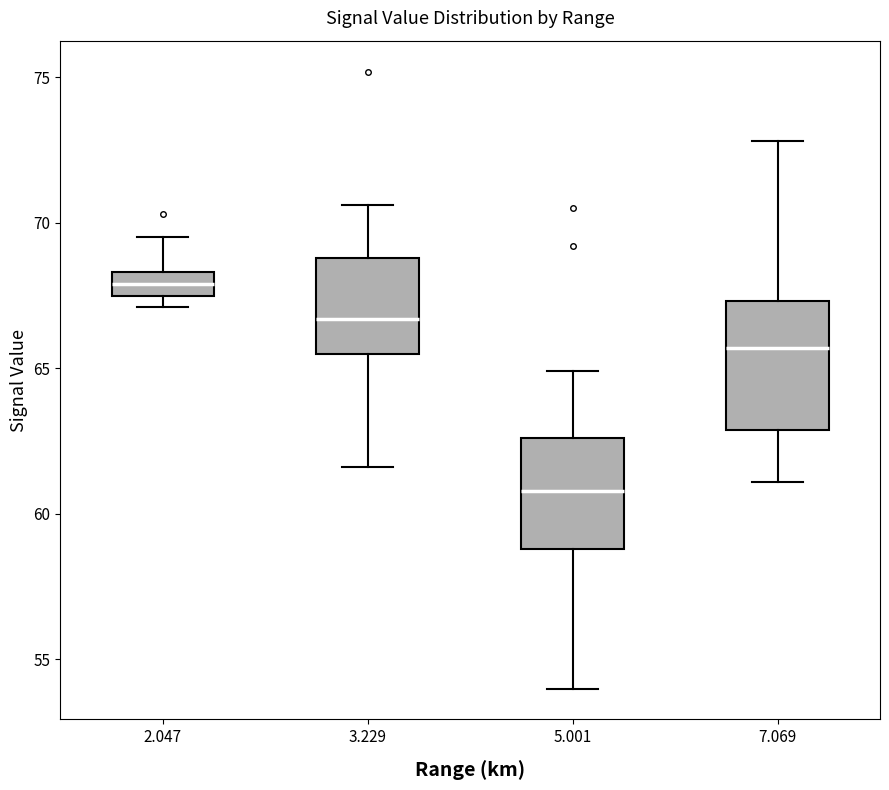

Reading left to right, read every box against the y-axis: the position of its median line, the range the box covers, and the ends of its whiskers. The values are not printed on the chart, so give them approximately, as read against the axis.

2.047: median 68.0, box 67.5 to 68.5, whiskers 67.0 to 69.5
3.229: median 66.5, box 65.5 to 69.0, whiskers 61.5 to 70.5
5.001: median 61.0, box 59.0 to 62.5, whiskers 54.0 to 65.0
7.069: median 65.5, box 63.0 to 67.5, whiskers 61.0 to 73.0